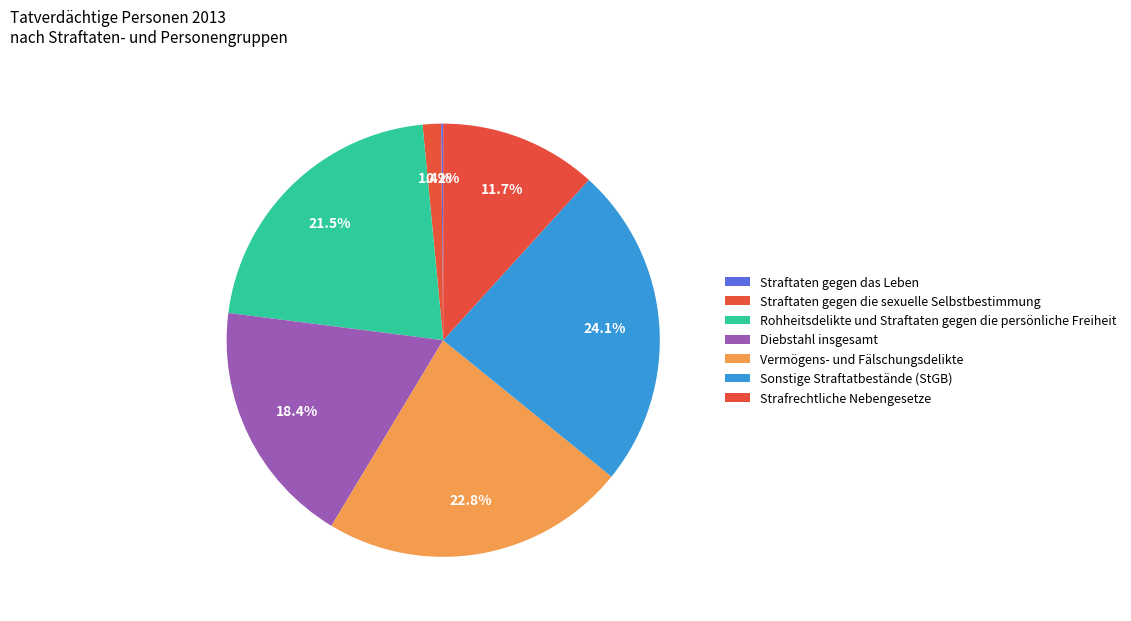

What is the change in value from Diebstahl insgesamt to Vermögens- und Fälschungsdelikte?

+2906